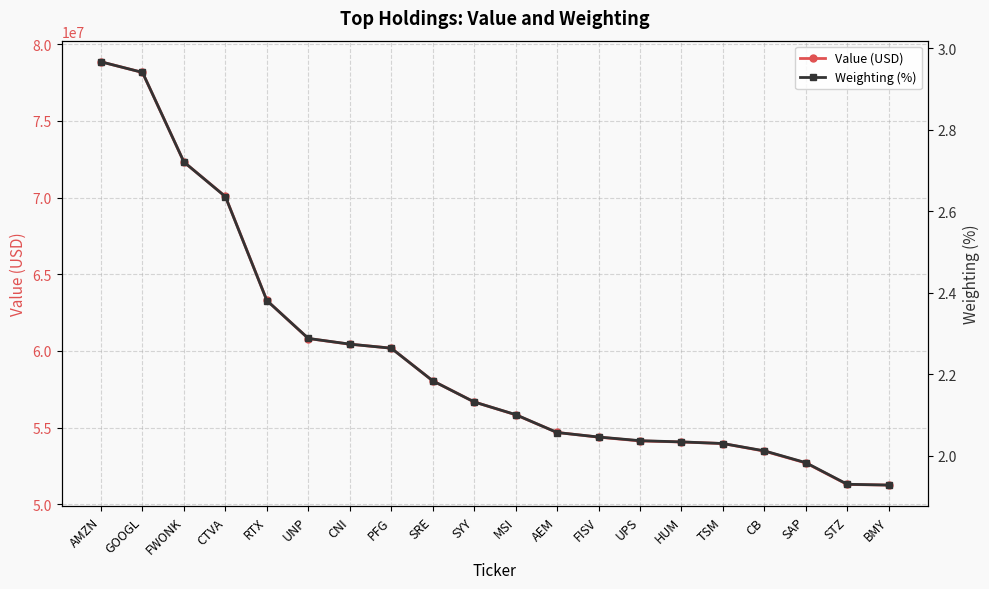

What is the total value across all series at AMZN?

78858003.0